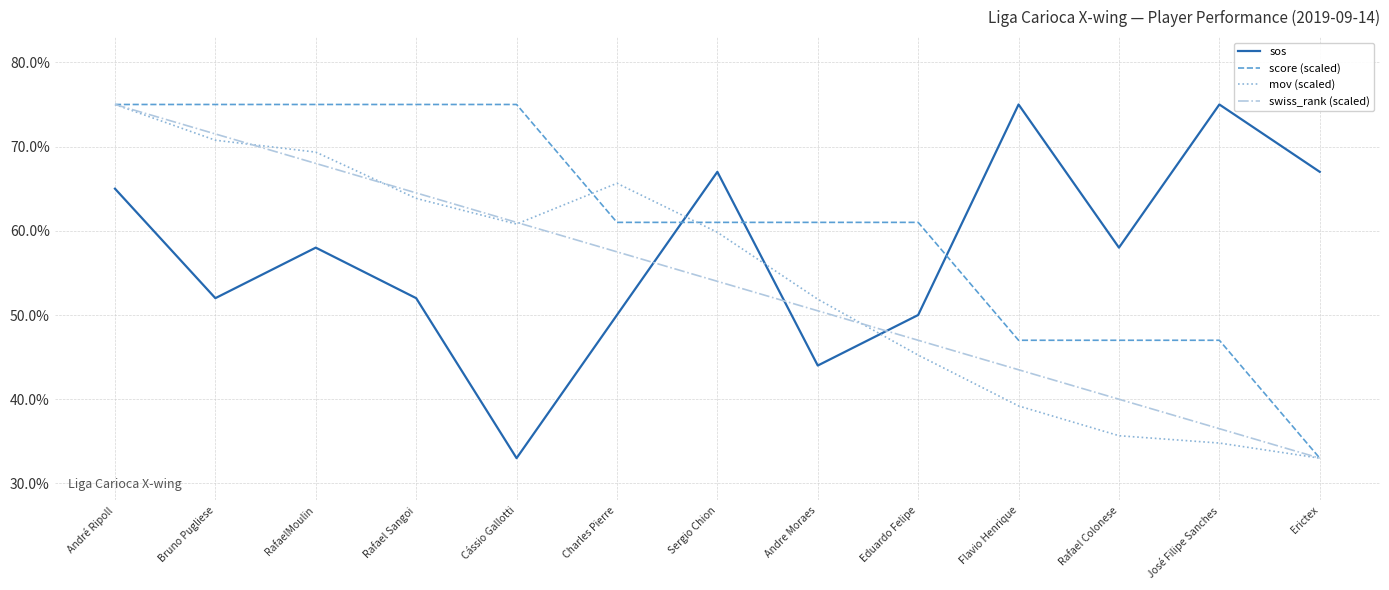

Reading left to right, extract all data points from this chart.

sos: 0.7	0.5	0.6	0.5	0.3	0.5	0.7	0.4	0.5	0.8	0.6	0.8	0.7
score (scaled): 0.8	0.8	0.8	0.8	0.8	0.6	0.6	0.6	0.6	0.5	0.5	0.5	0.3
mov (scaled): 0.8	0.7	0.7	0.6	0.6	0.7	0.6	0.5	0.5	0.4	0.4	0.3	0.3
swiss_rank (scaled): 0.8	0.7	0.7	0.6	0.6	0.6	0.5	0.5	0.5	0.4	0.4	0.4	0.3